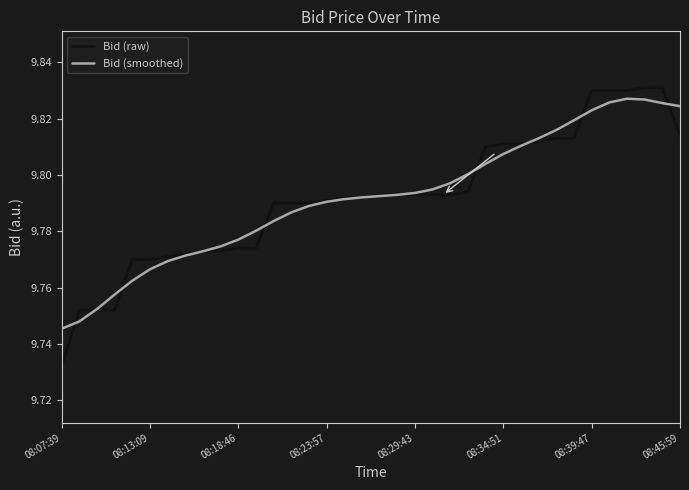

After their last crossing, which series has the higher values: Bid (smoothed) or Bid (raw)?

Bid (smoothed)